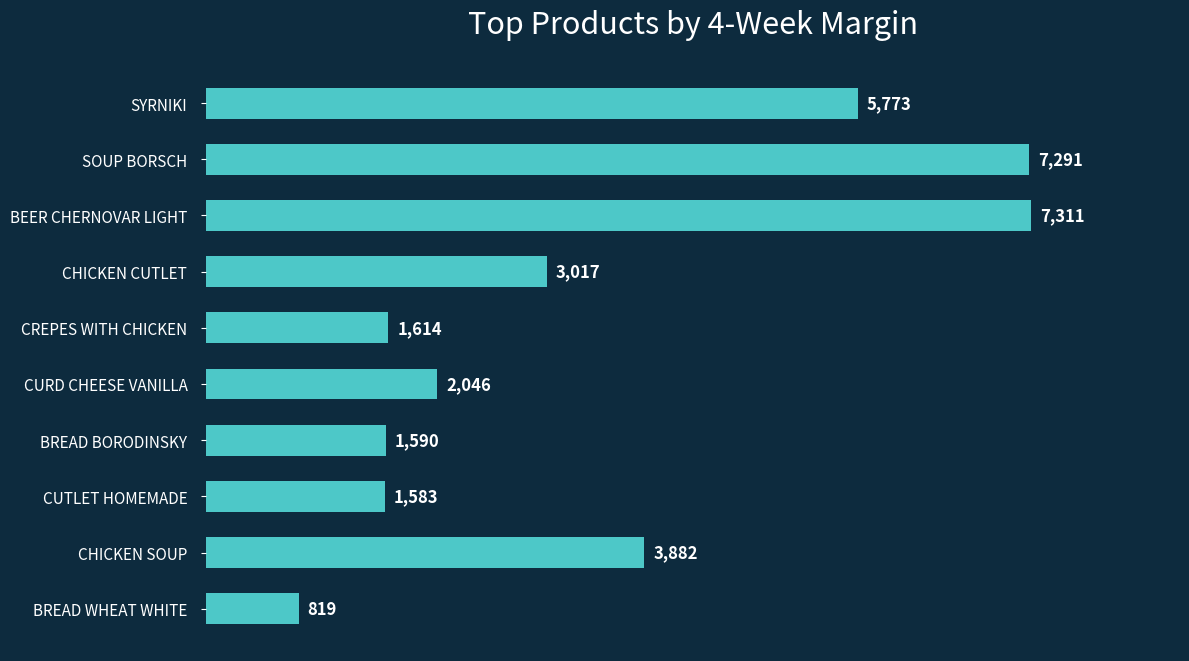

Reading top to bottom, transcribe all the data shown in this chart.

SYRNIKI=5773	SOUP BORSCH=7291	BEER CHERNOVAR LIGHT=7311	CHICKEN CUTLET=3017	CREPES WITH CHICKEN=1614	CURD CHEESE VANILLA=2046	BREAD BORODINSKY=1590	CUTLET HOMEMADE=1583	CHICKEN SOUP=3882	BREAD WHEAT WHITE=819